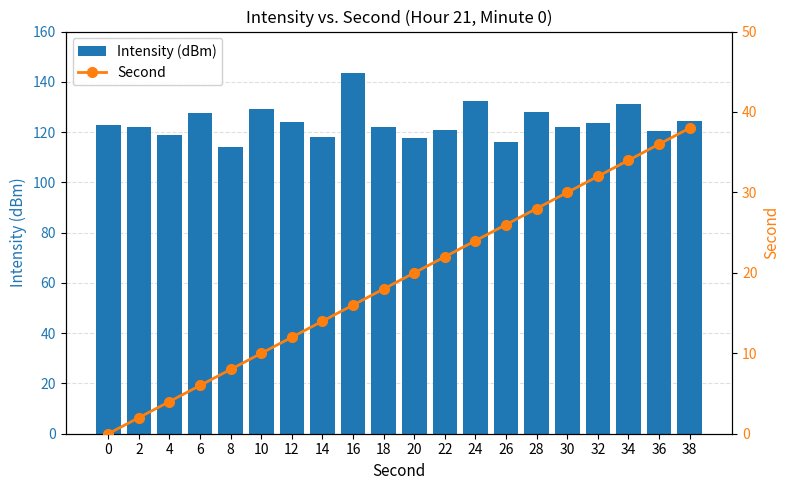

Where is Intensity (dBm) nearest to the value 128?

28